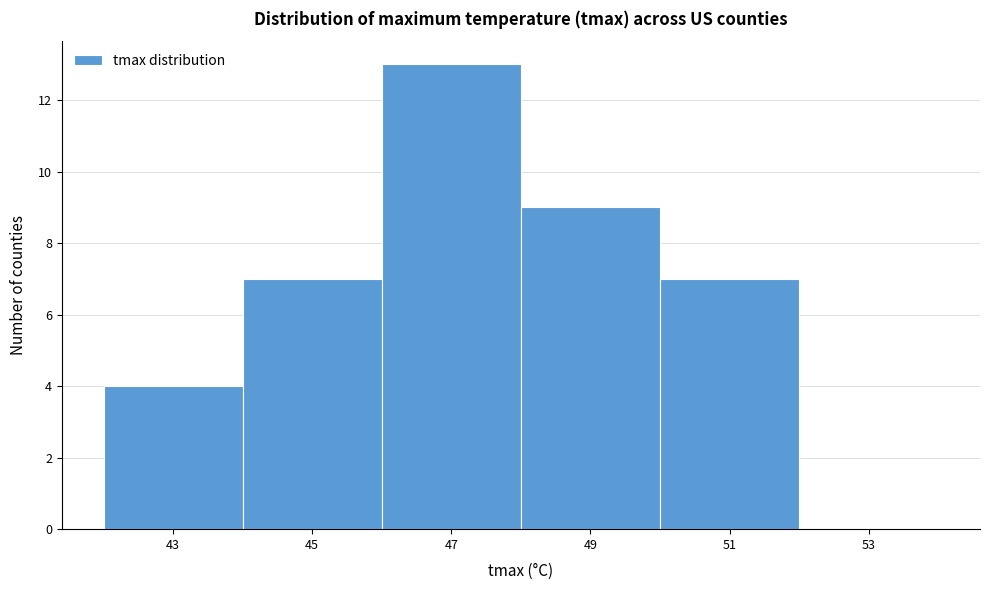

Reading left to right, transcribe this chart: for each bar, give the range it covers on the x-axis and its height. The values are not printed on the chart, so give them approximately, as read against the axis.

42 to 44: 4
44 to 46: 7
46 to 48: 13
48 to 50: 9
50 to 52: 7
52 to 54: 0